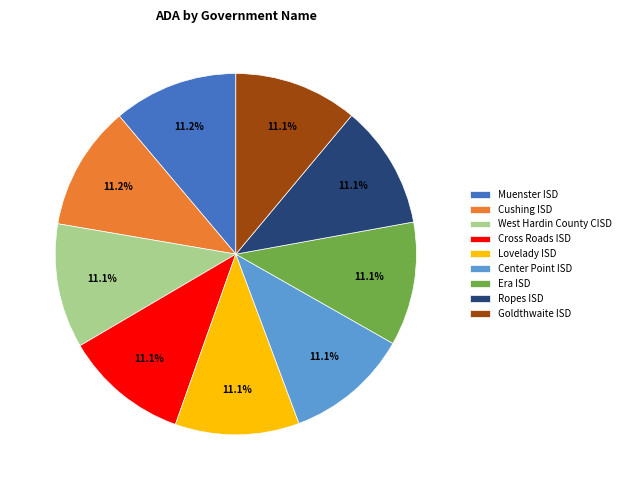

Count the number of slices in the pie.

9